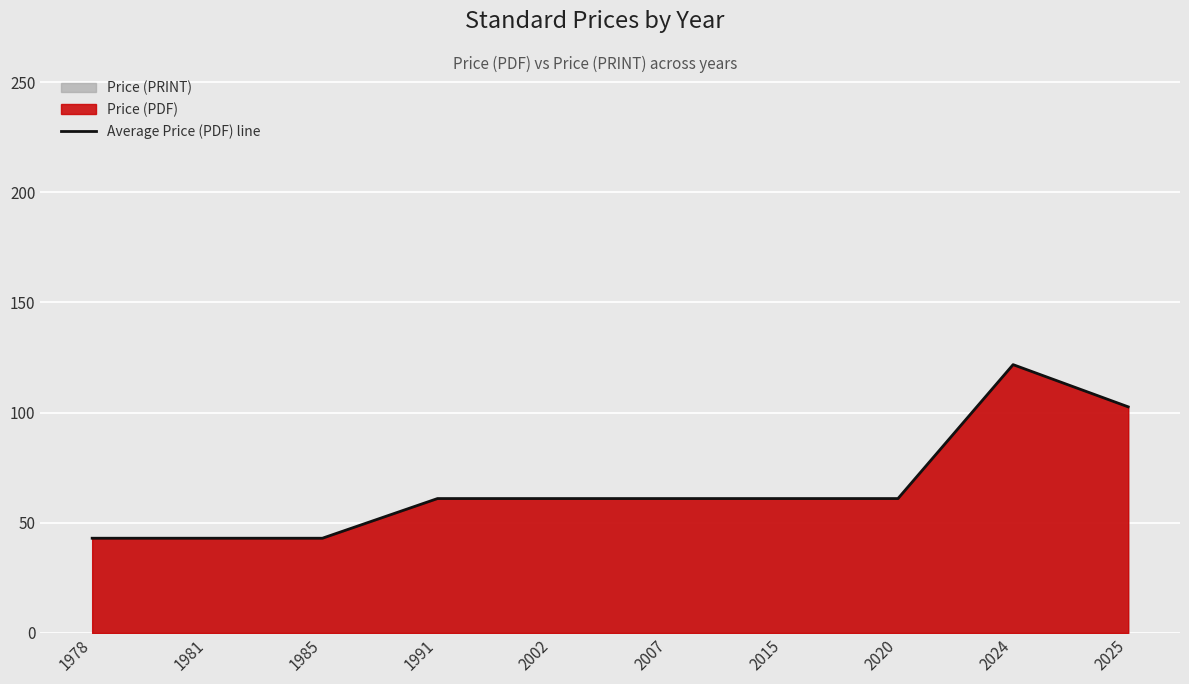

The chart shows a value of 27.5 at 2007. True or false?

False